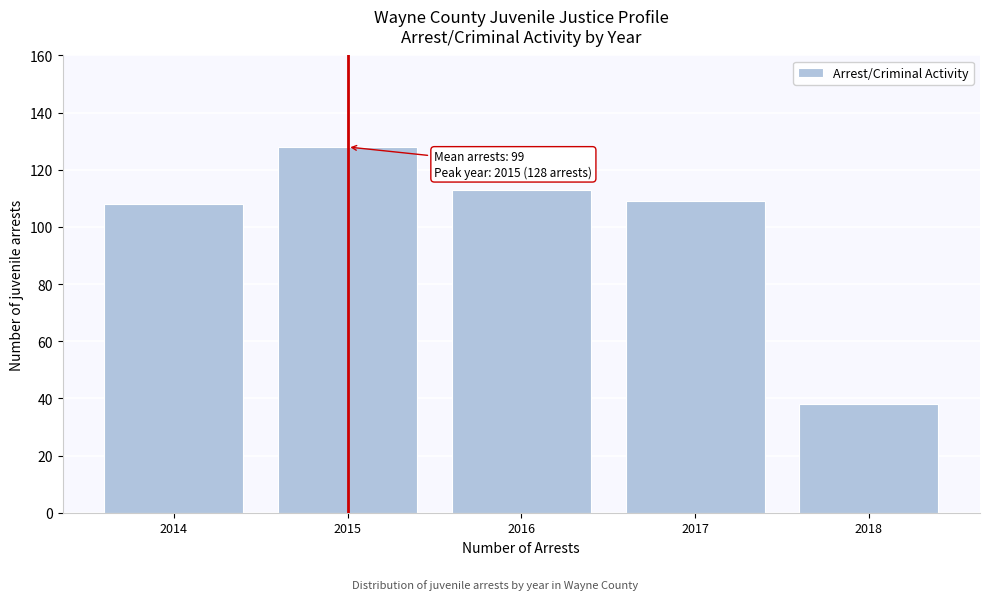

Reading left to right, extract all data points from this chart.

2014=108	2015=128	2016=113	2017=109	2018=38